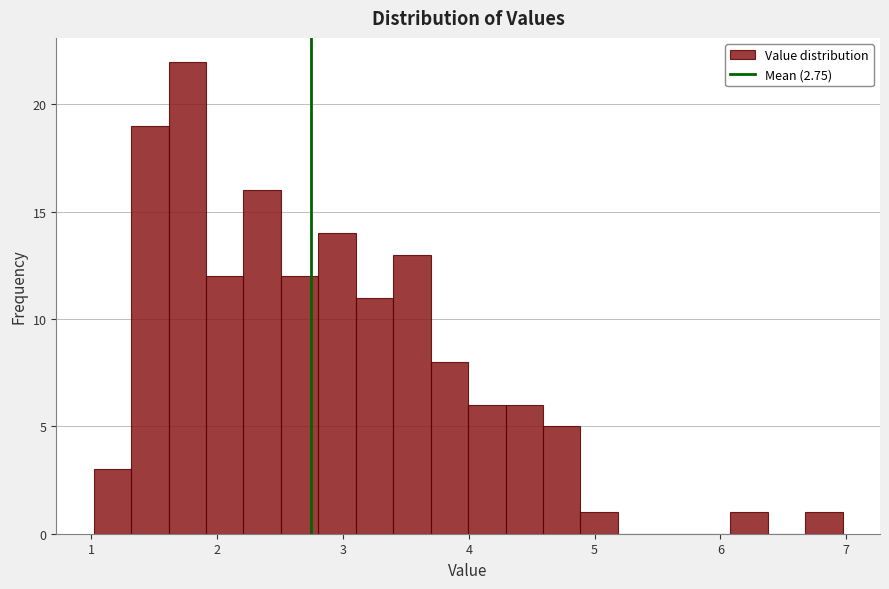

Read against the x-axis, roughly where is the centre of the tallest bar?

1.8